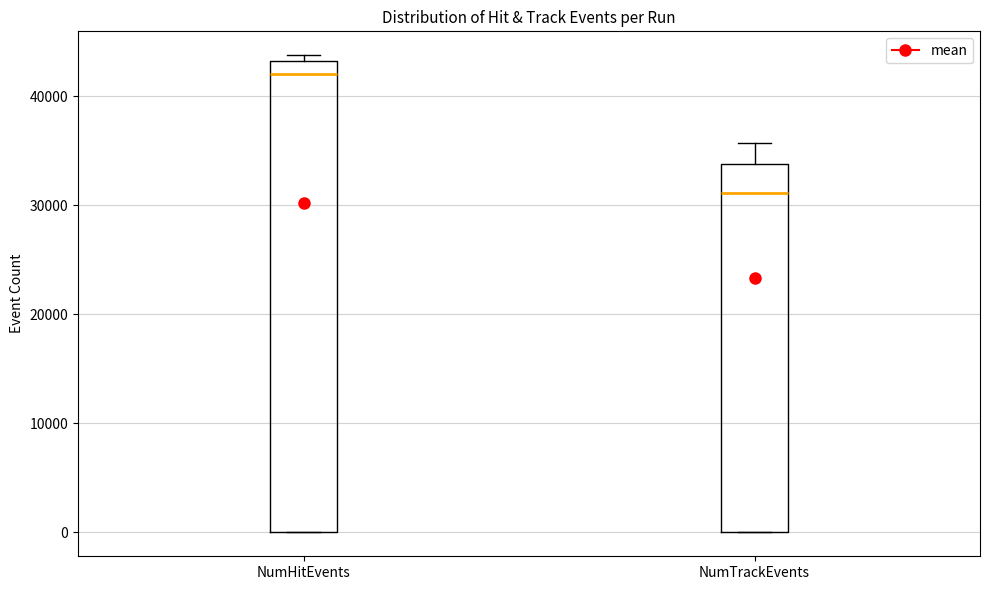

Which box has the lowest median line?

NumTrackEvents